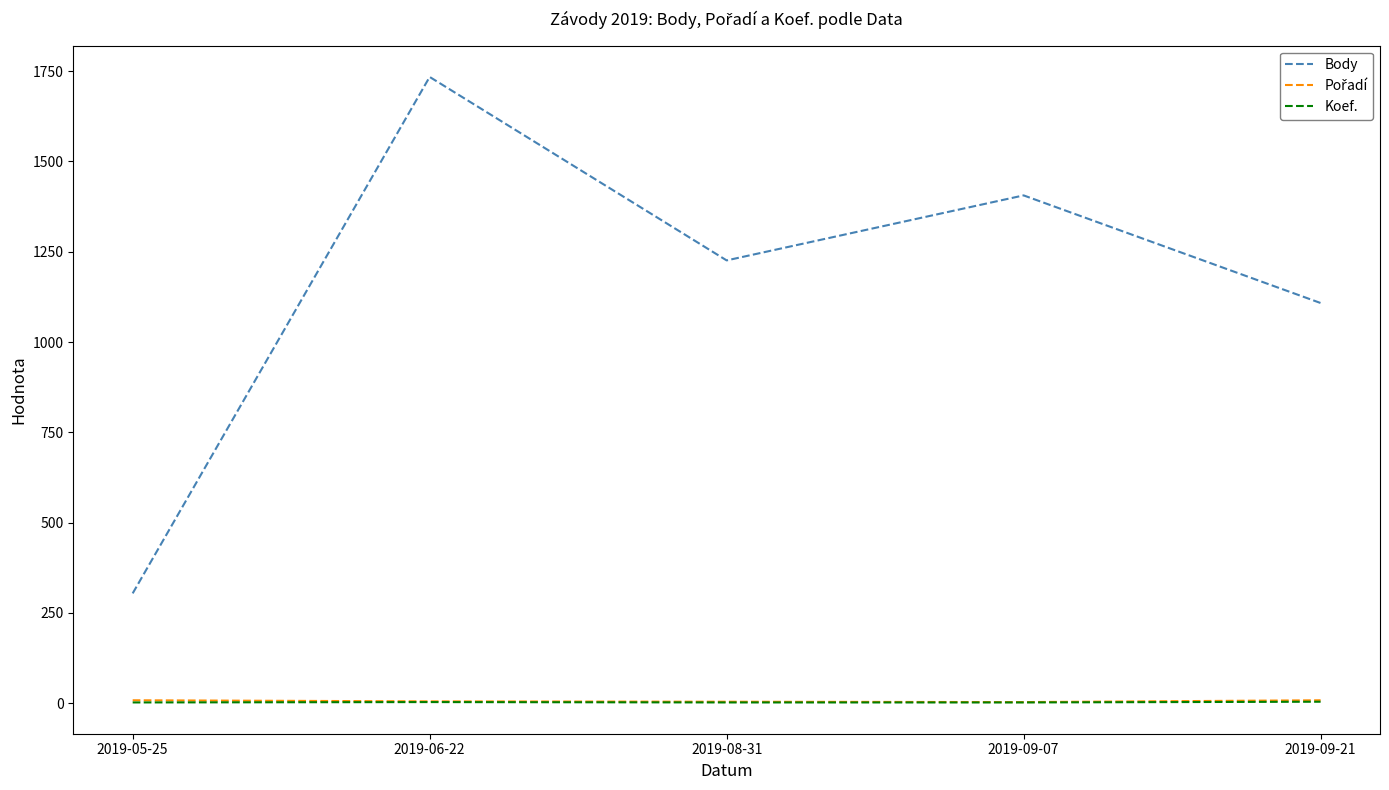

At which label does Body reach its minimum?

2019-05-25